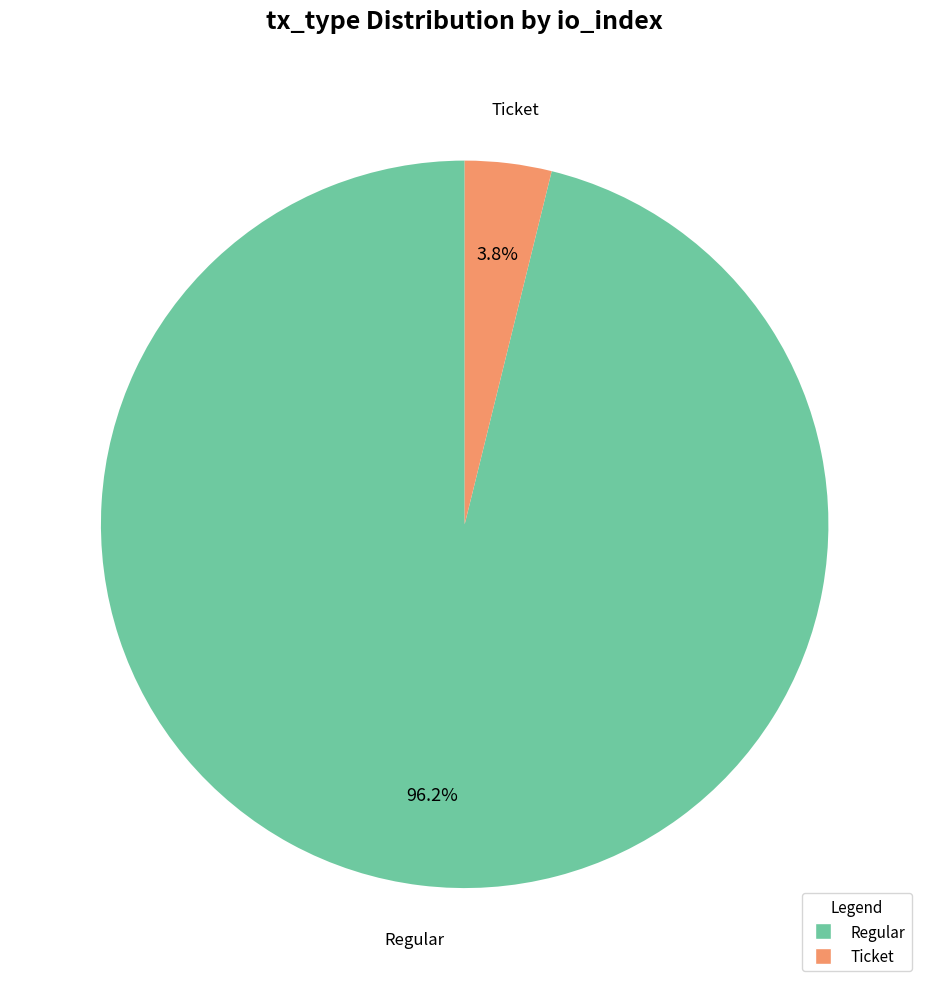

Rank the categories by value from highest to lowest.

Regular, Ticket